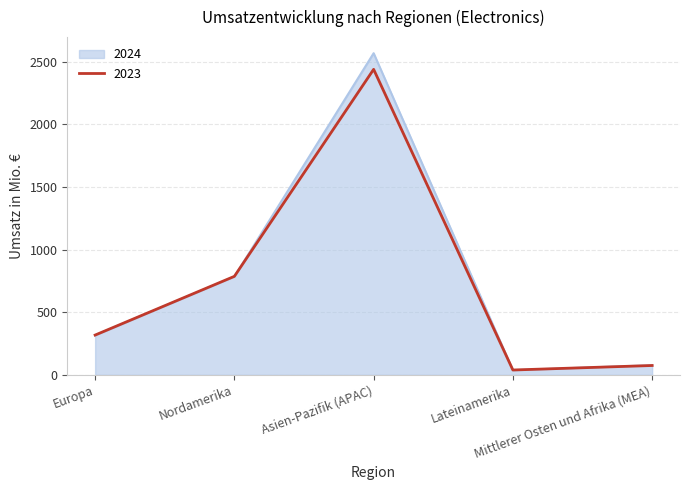

In 2023, how many points are lower than both neighbors (excluding endpoints)?

1